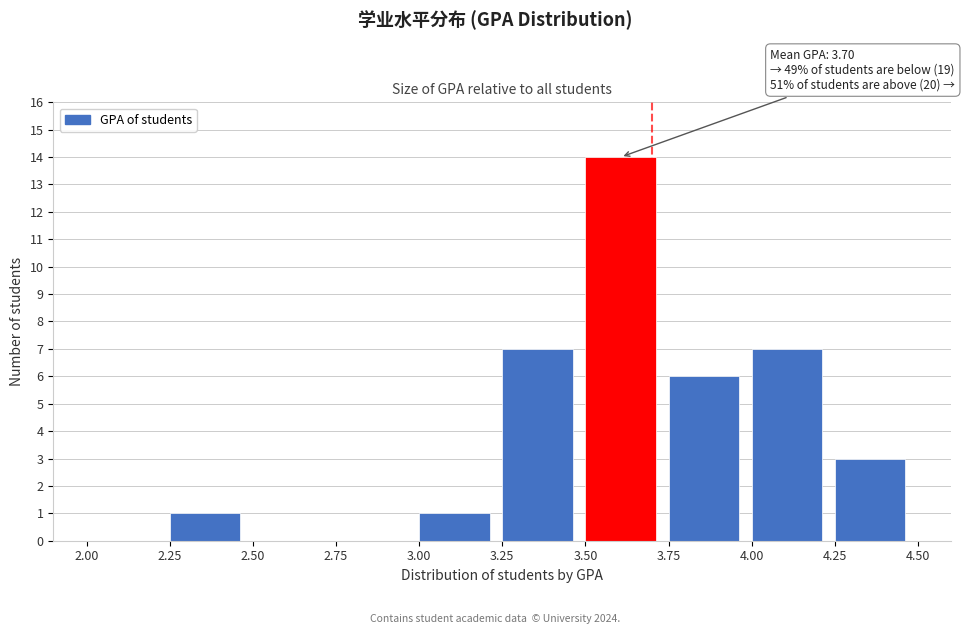

Which range on the x-axis has the tallest bar?

3.50 to 3.75